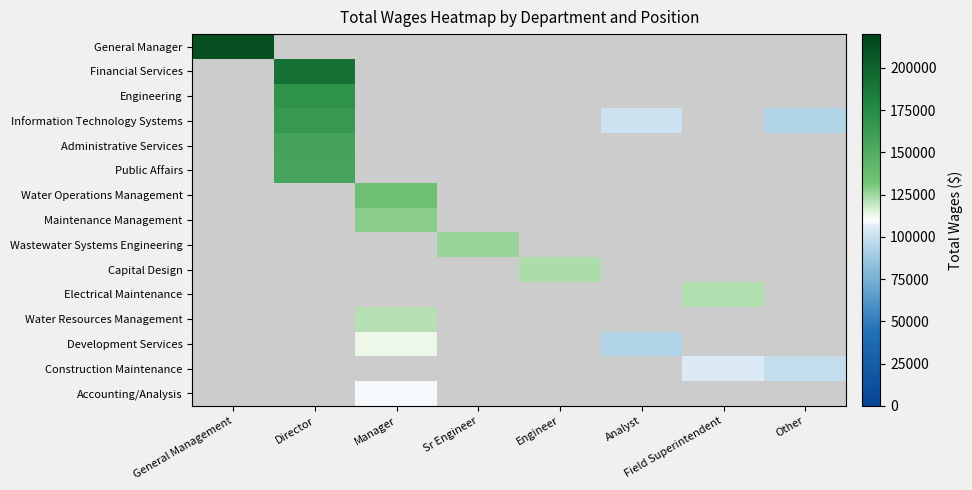

List the series in order of their peak value, highest first.

General Manager, Financial Services, Engineering, Information Technology Systems, Administrative Services, Public Affairs, Water Operations Management, Maintenance Management, Wastewater Systems Engineering, Capital Design, Electrical Maintenance, Water Resources Management, Development Services, Construction Maintenance, Accounting/Analysis